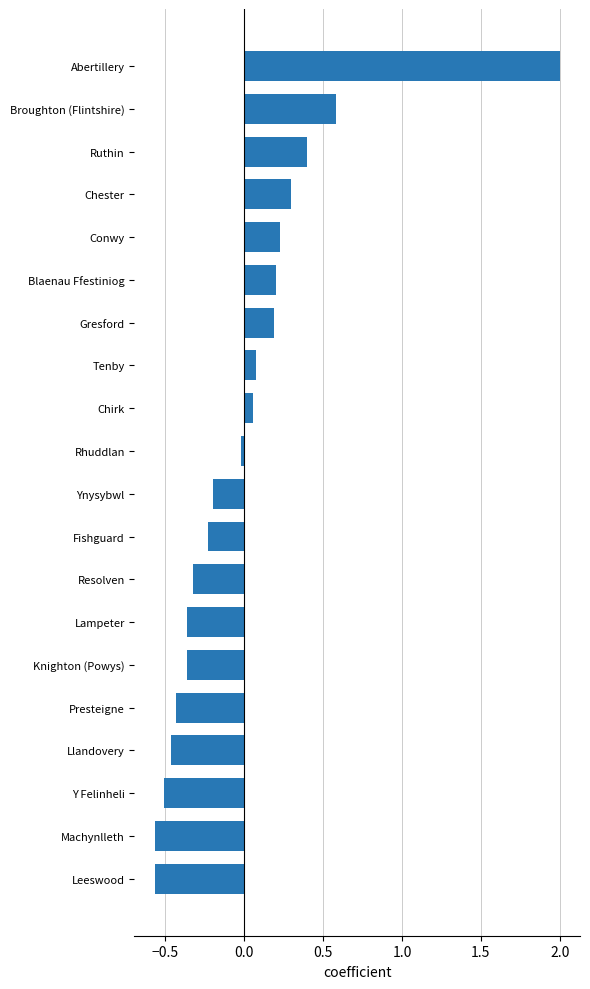

The value at Lampeter is -0.5. True or false?

False